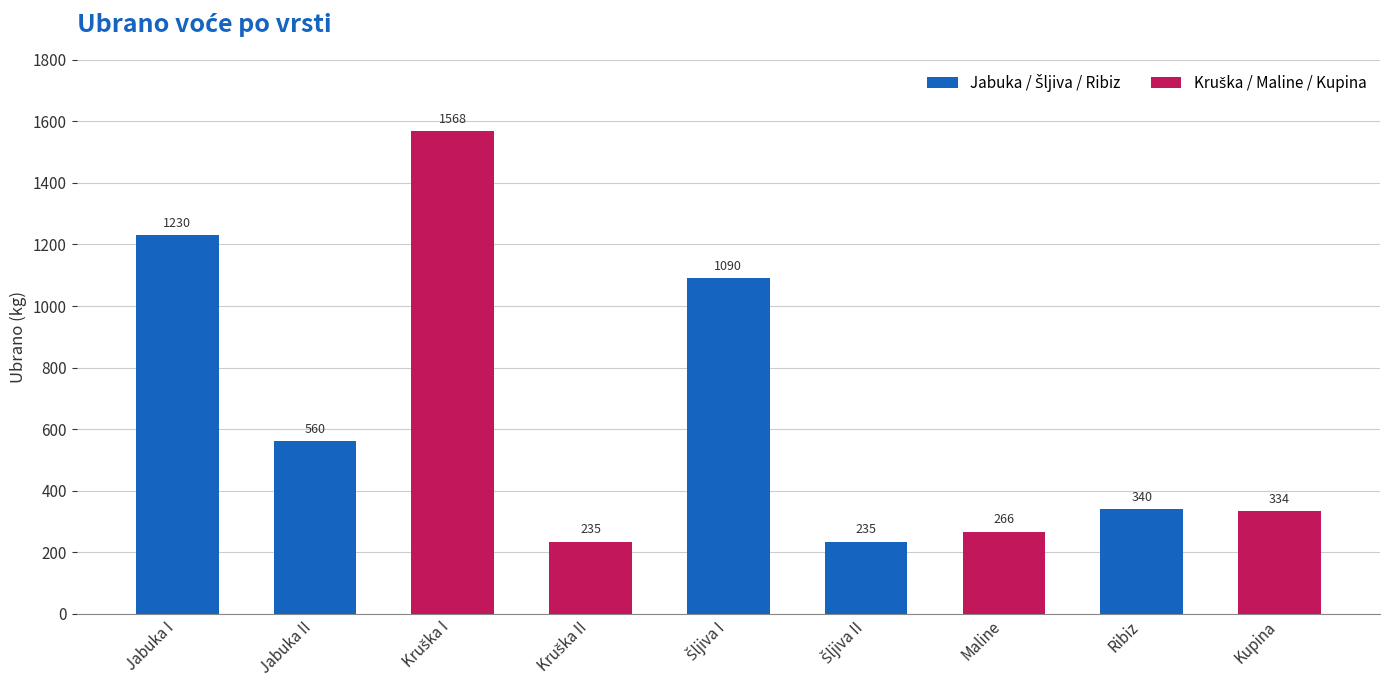

Reading left to right, transcribe all the data shown in this chart.

1230	560	1568	235	1090	235	266	340	334